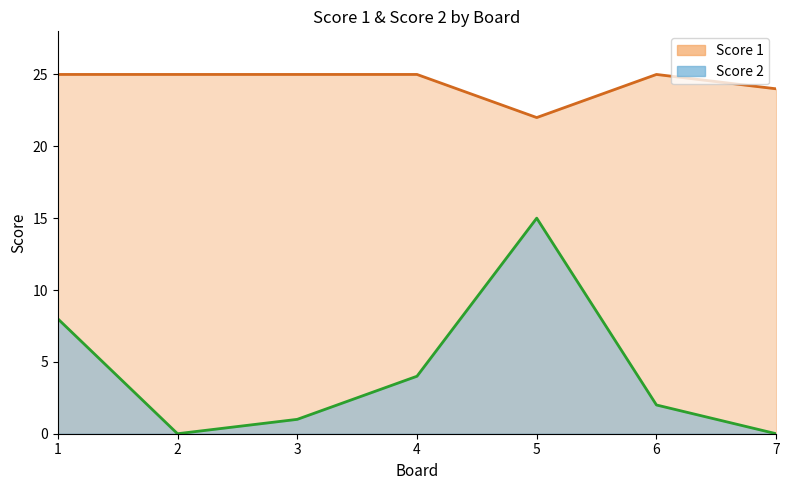

The value of Score 1 at 5 is 22. True or false?

True